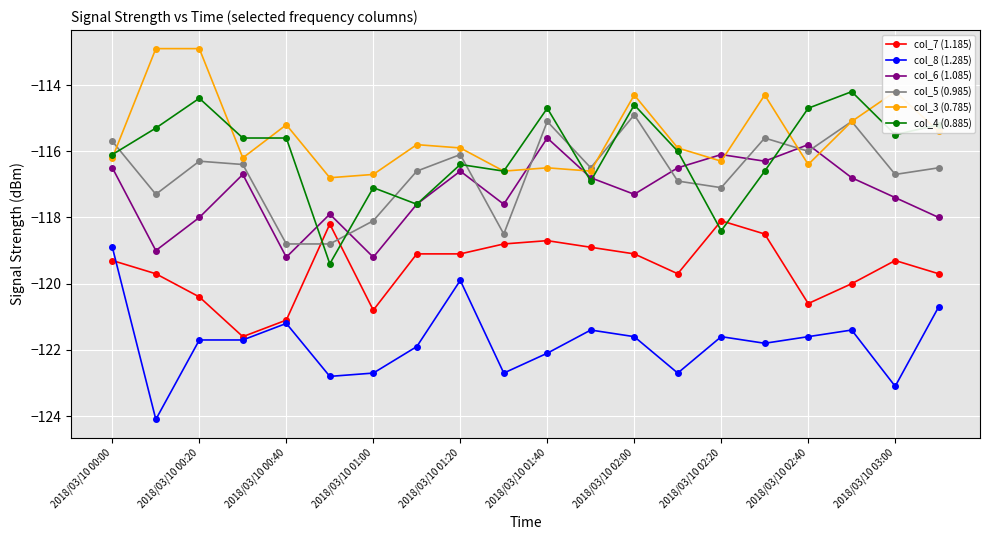

Which series has the largest total across all categories?

col_3 (0.785)